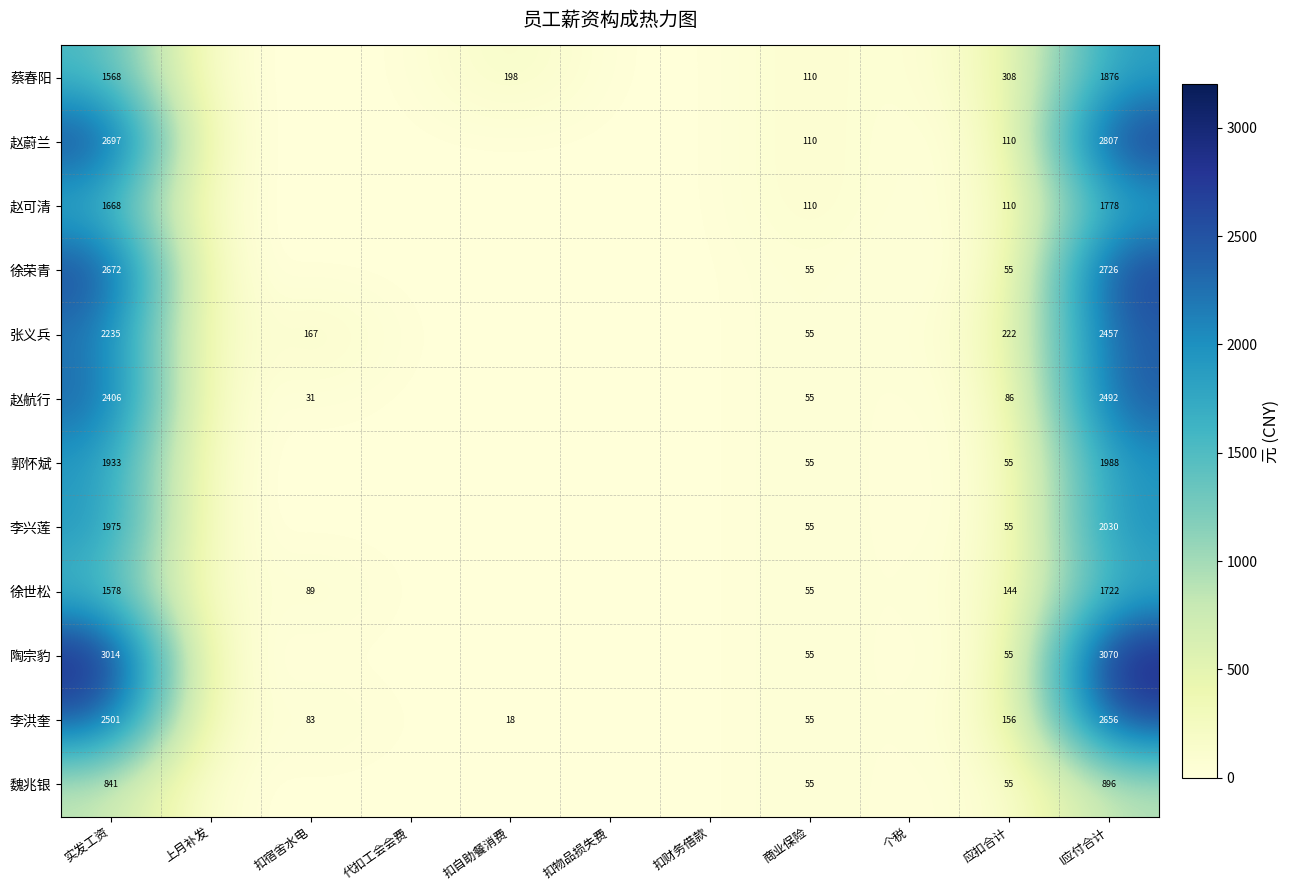

What is the difference between the 赵可清 values at 实发工资 and 应扣合计?

1558